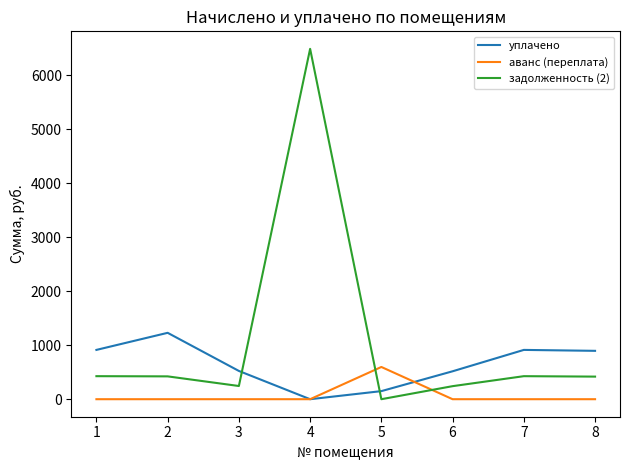

Which series has the largest total across all categories?

задолженность (2)